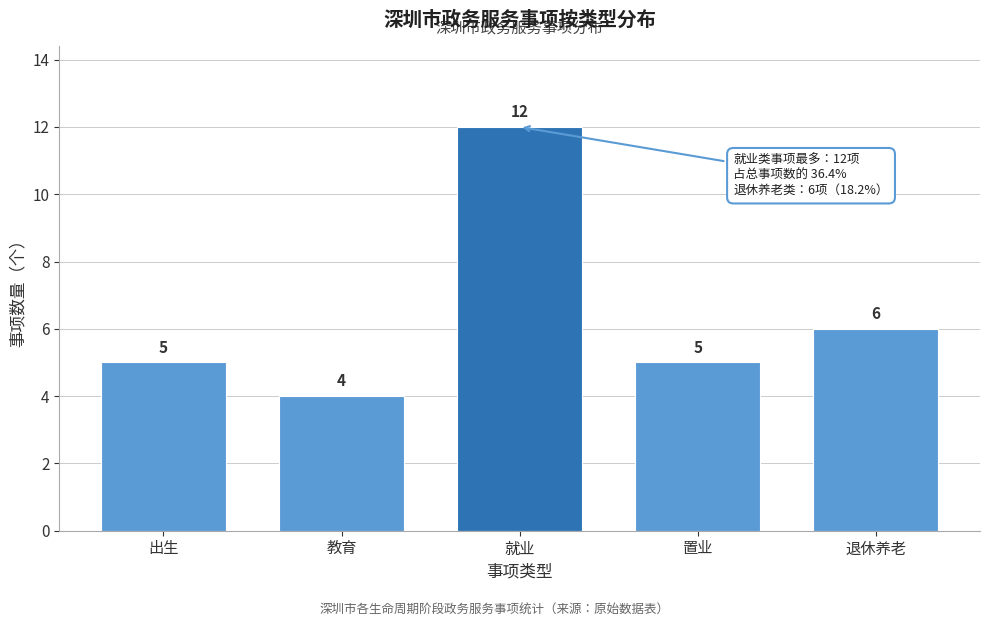

Reading left to right, transcribe all the data shown in this chart.

出生=5	教育=4	就业=12	置业=5	退休养老=6